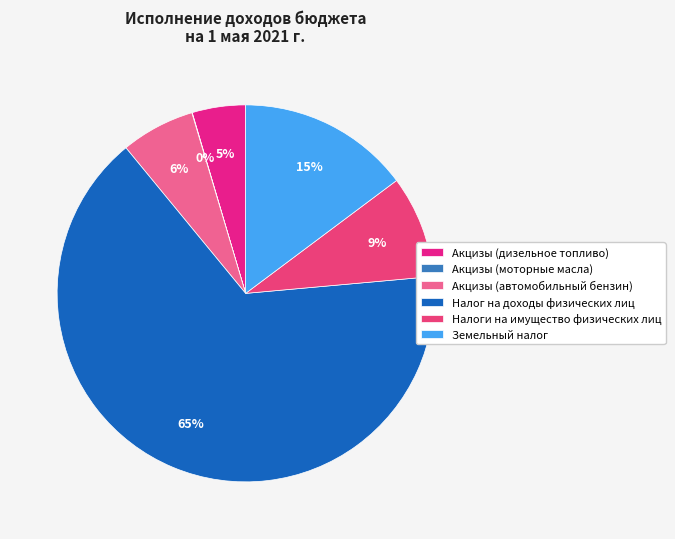

Rank the categories by value from highest to lowest.

Налог на доходы физических лиц, Земельный налог, Налоги на имущество физических лиц, Акцизы (автомобильный бензин), Акцизы (дизельное топливо), Акцизы (моторные масла)